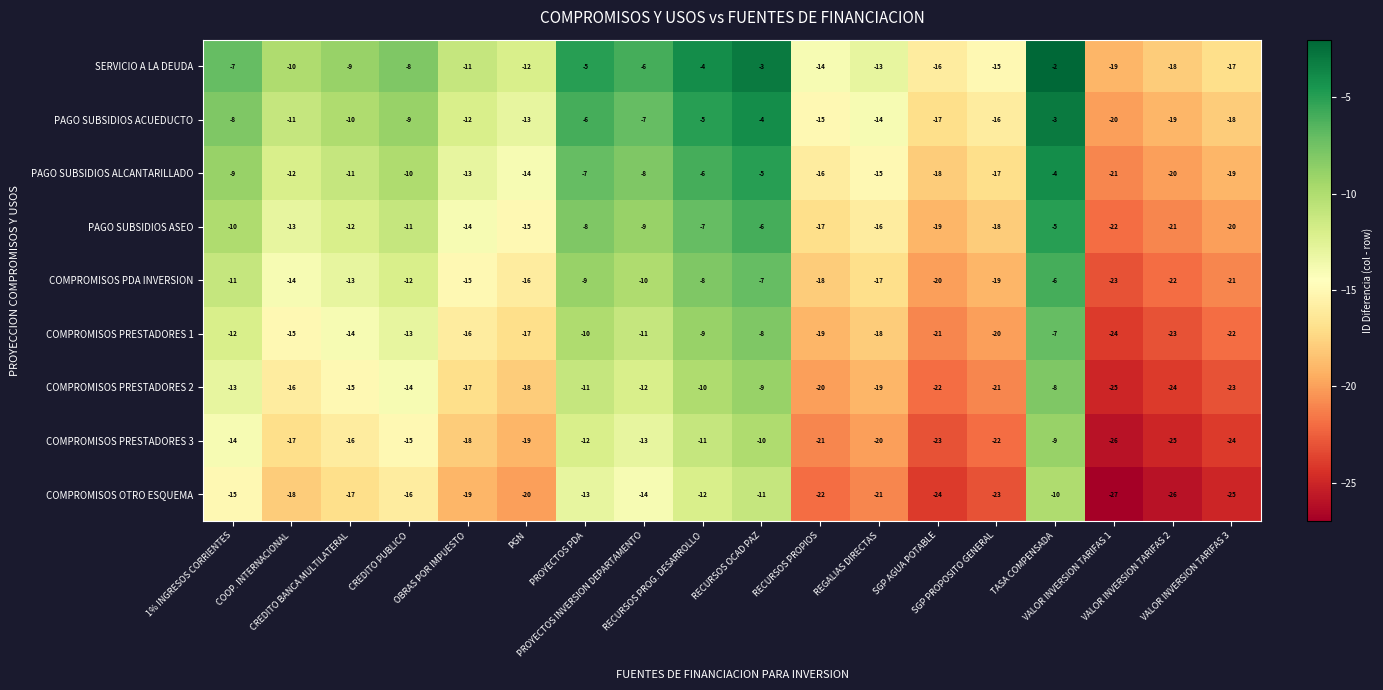

Which category has the lowest value across all series?

VALOR INVERSION TARIFAS 1